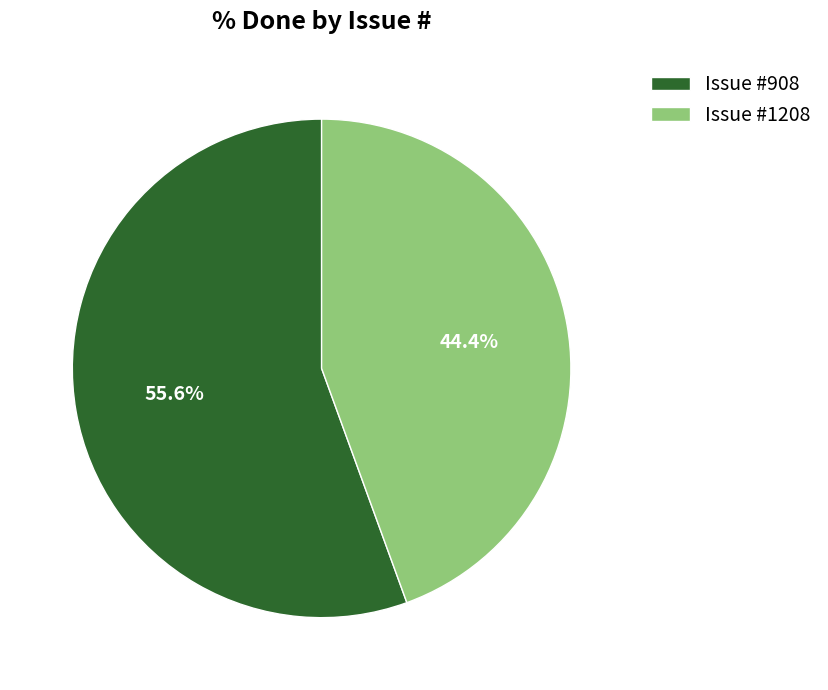

Between Issue #908 and Issue #1208, which is larger?

Issue #908